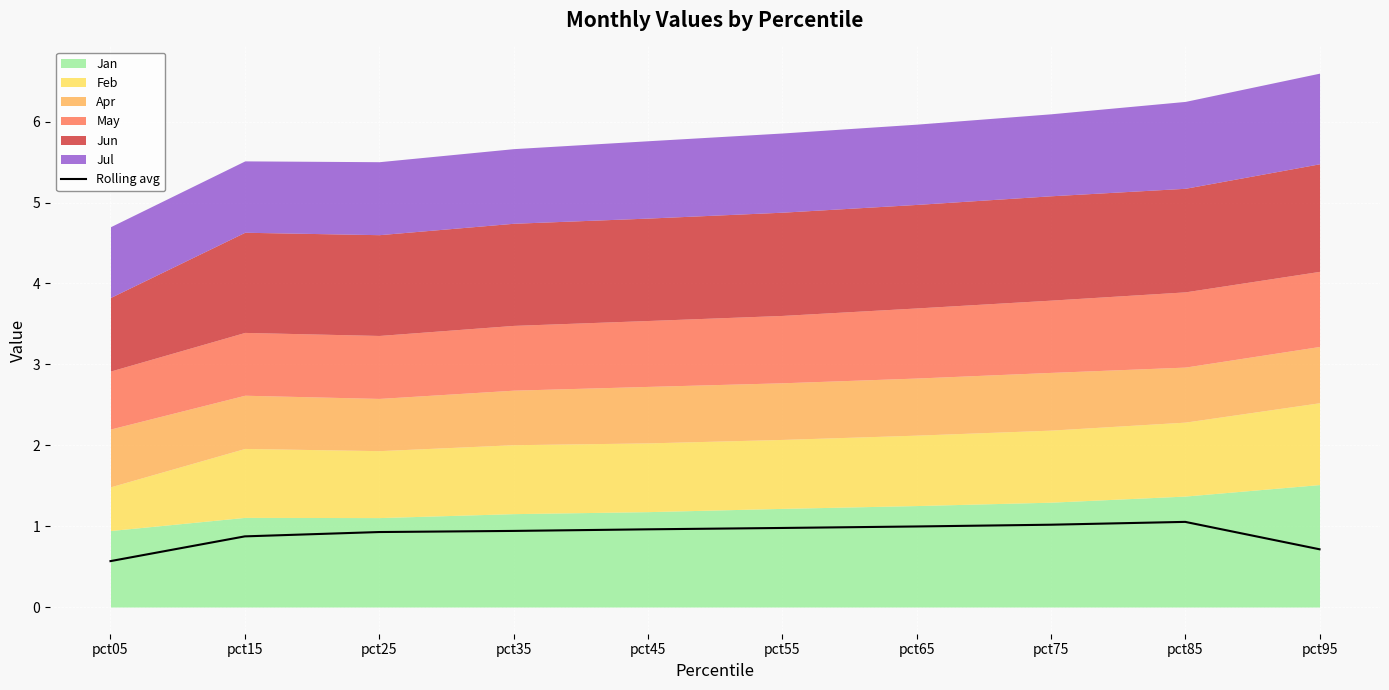

What is the value of the 10th point from the left?

0.7